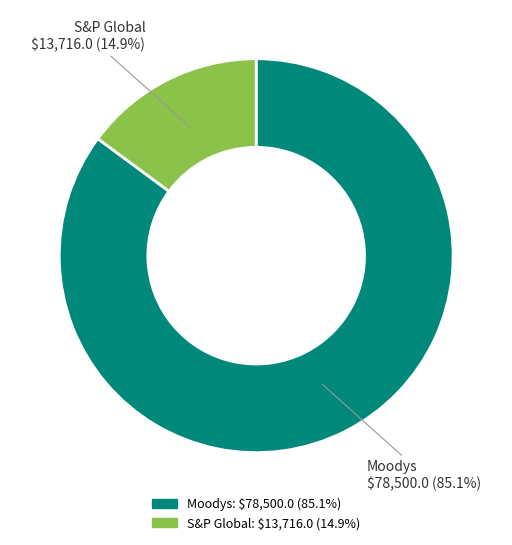

How many segments does this pie chart have?

2